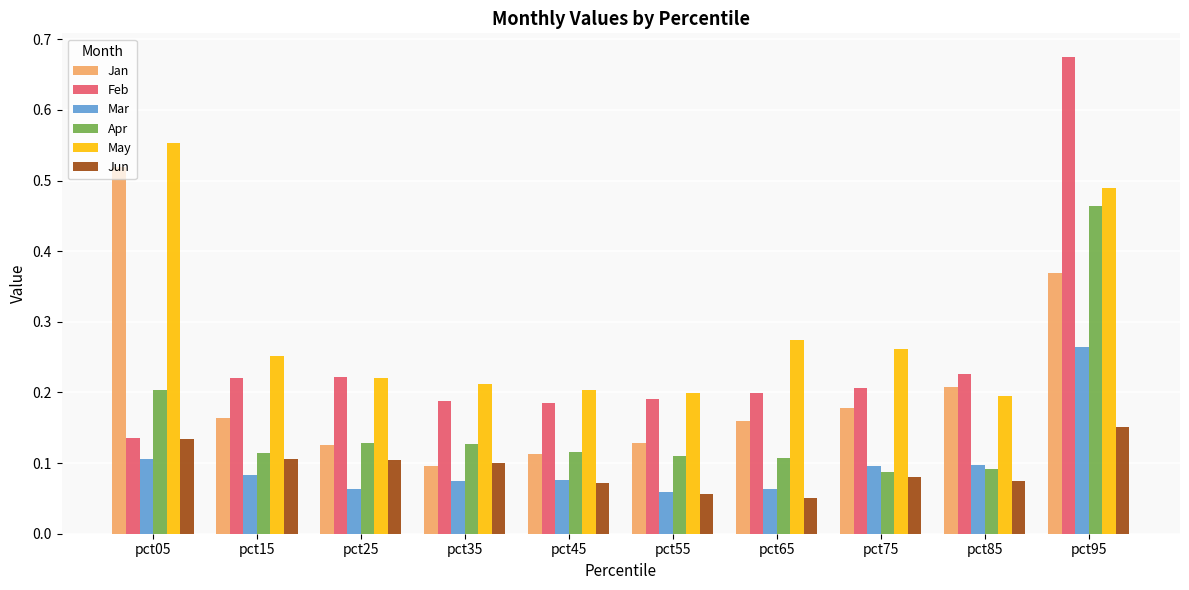

How many bars are there in each group?

6